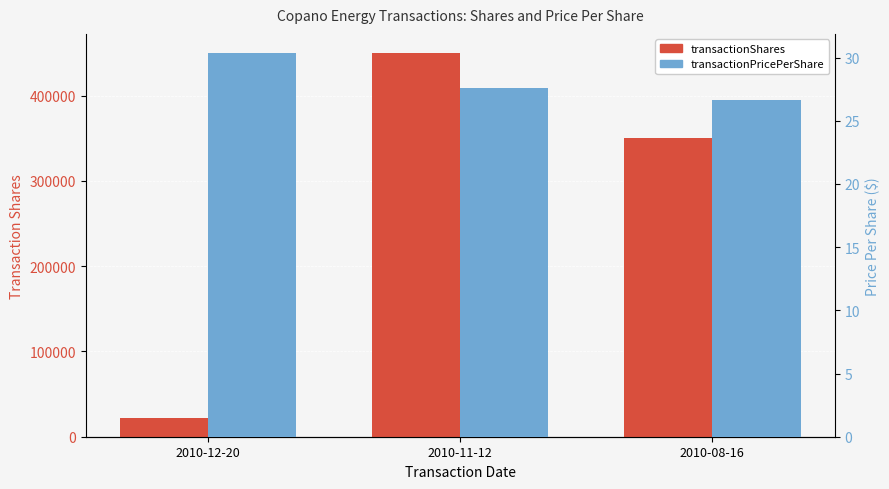

Rank the series at 2010-12-20 from lowest to highest value.

transactionPricePerShare, transactionShares